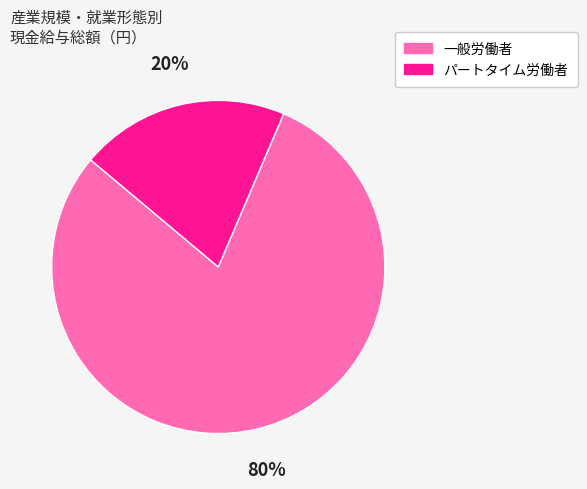

Count the number of slices in the pie.

2